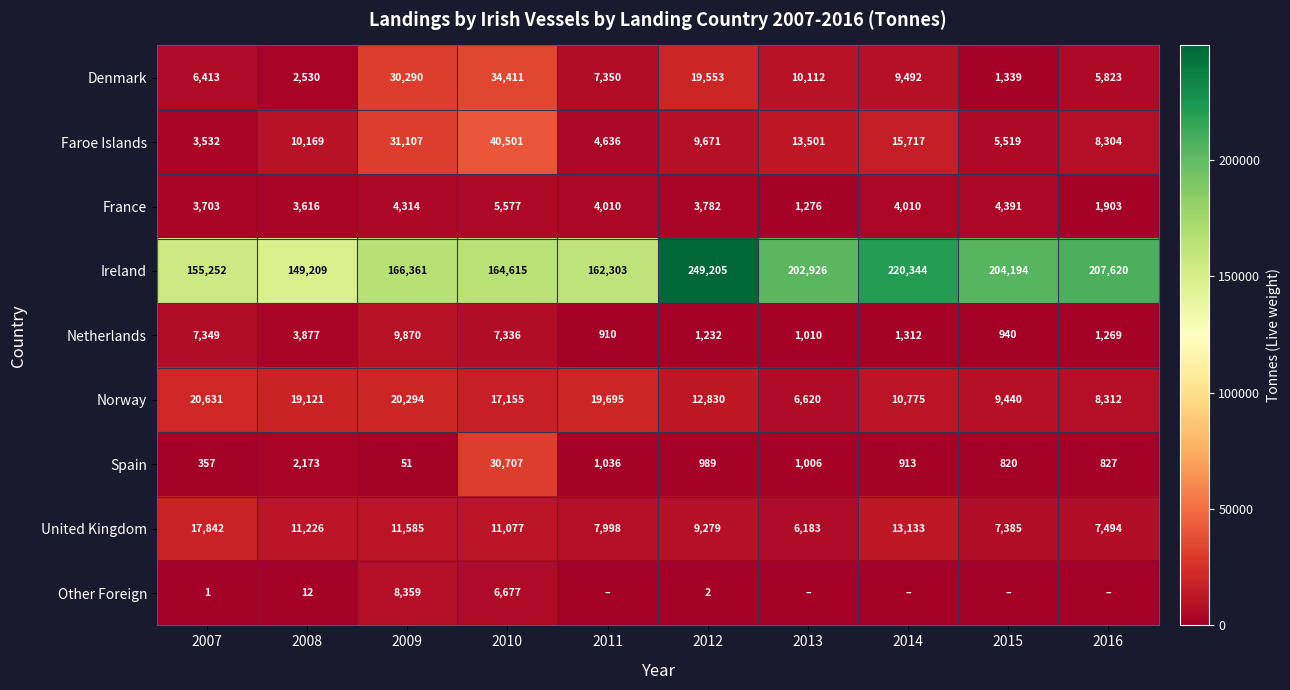

At which category is the sum across all series the highest?

2010